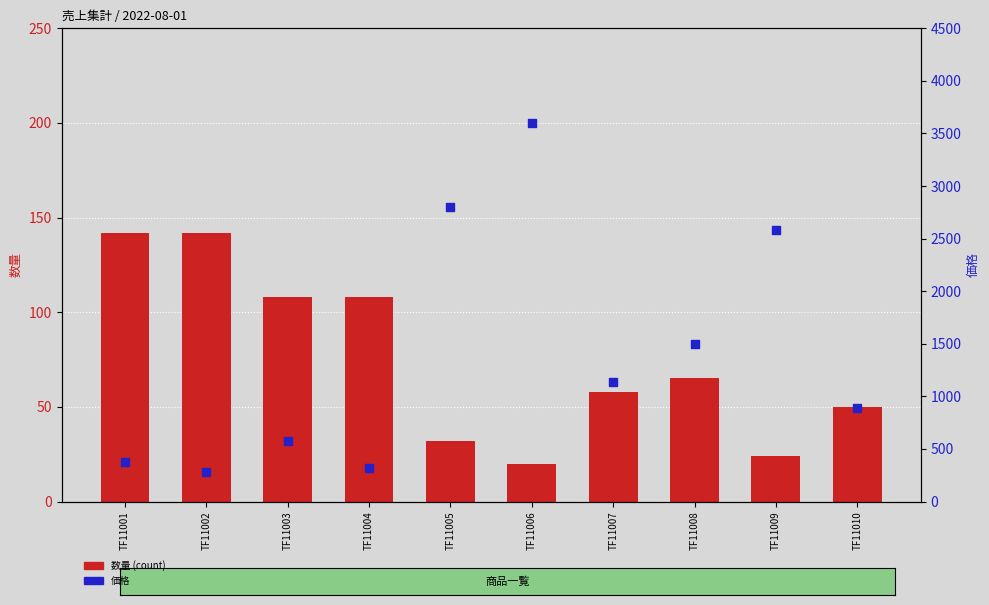

What is the total value across all series at TF11008?

1565